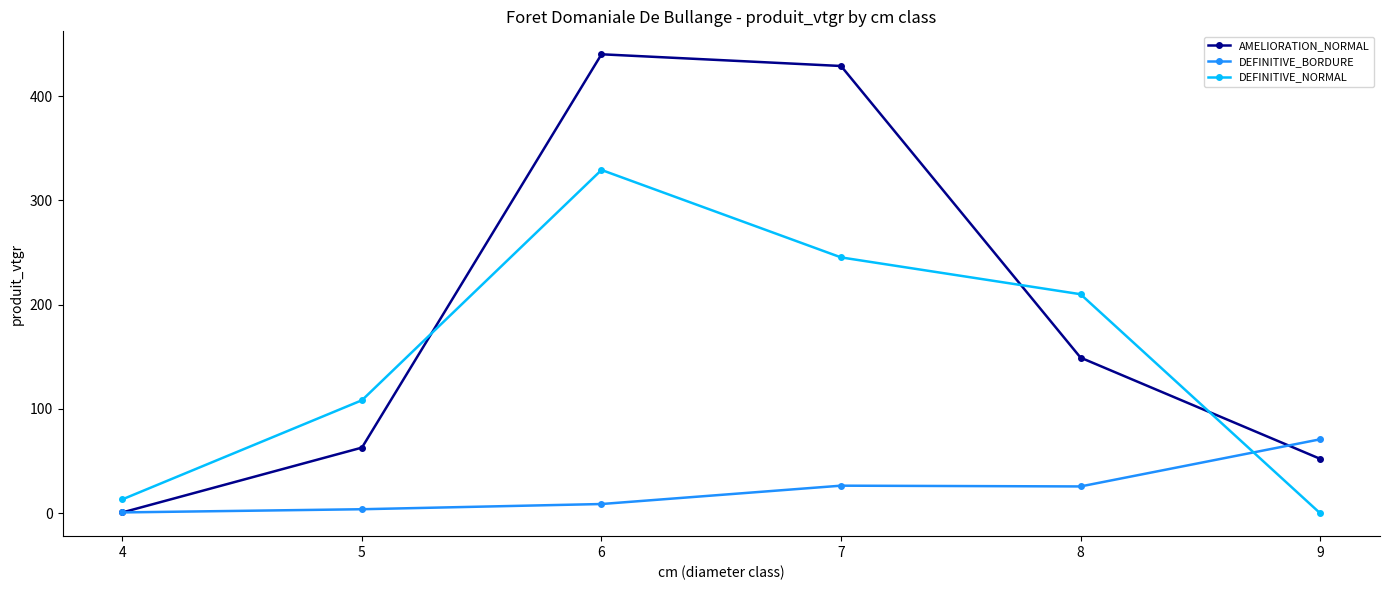

Does the chart have visible grid lines?

No